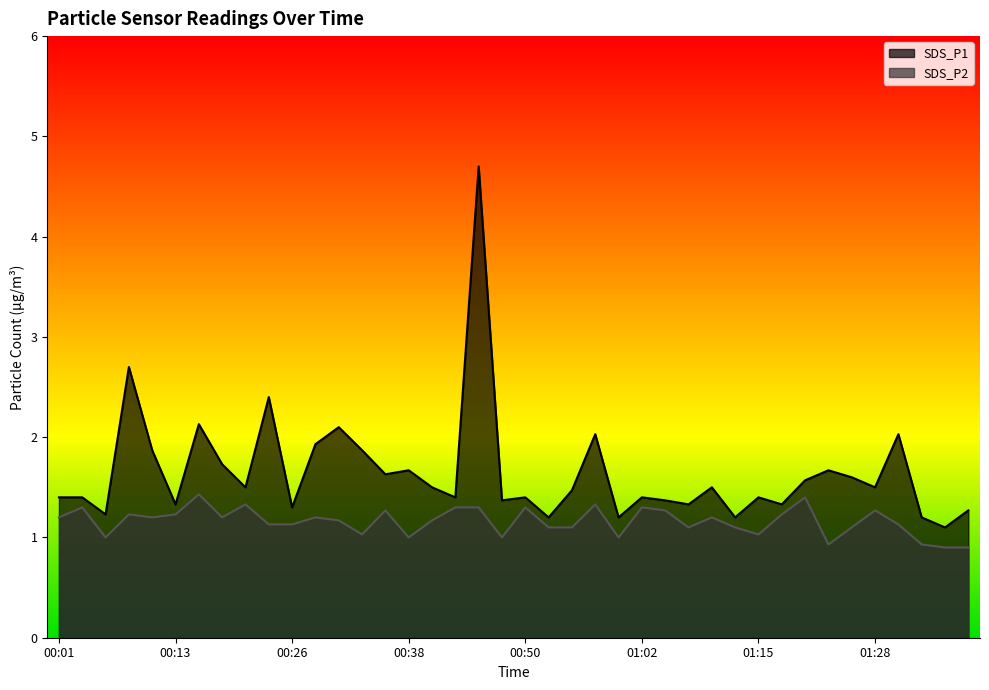

Which series has the widest spread of values?

SDS_P1